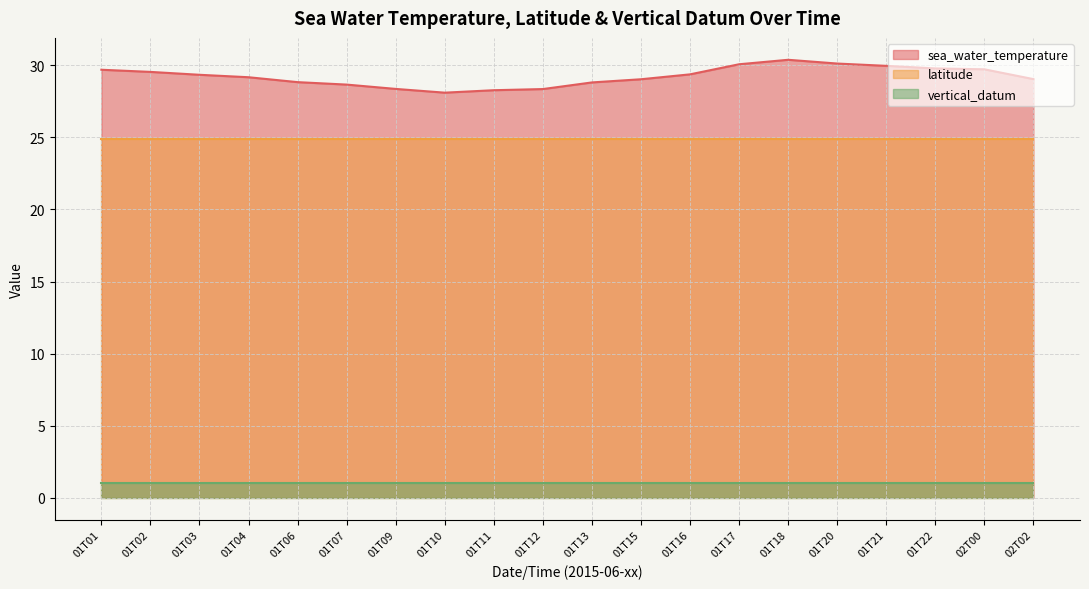

True or false: latitude has a value of 7.7 at 01T18.

False